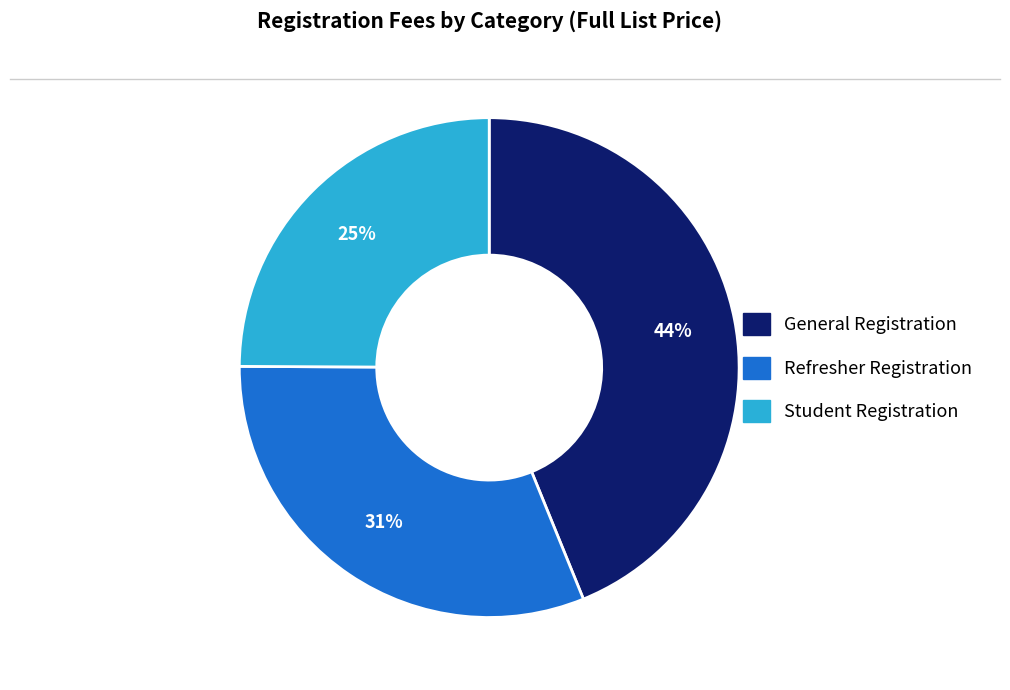

Between General Registration and Student Registration, which is larger?

General Registration